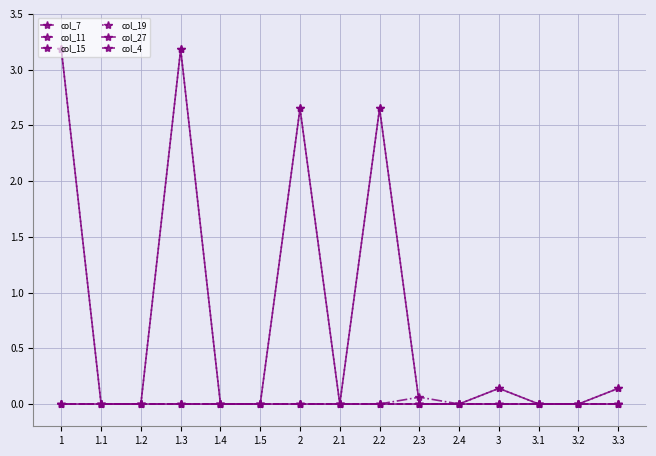

At which label does col_7 reach its peak?

1